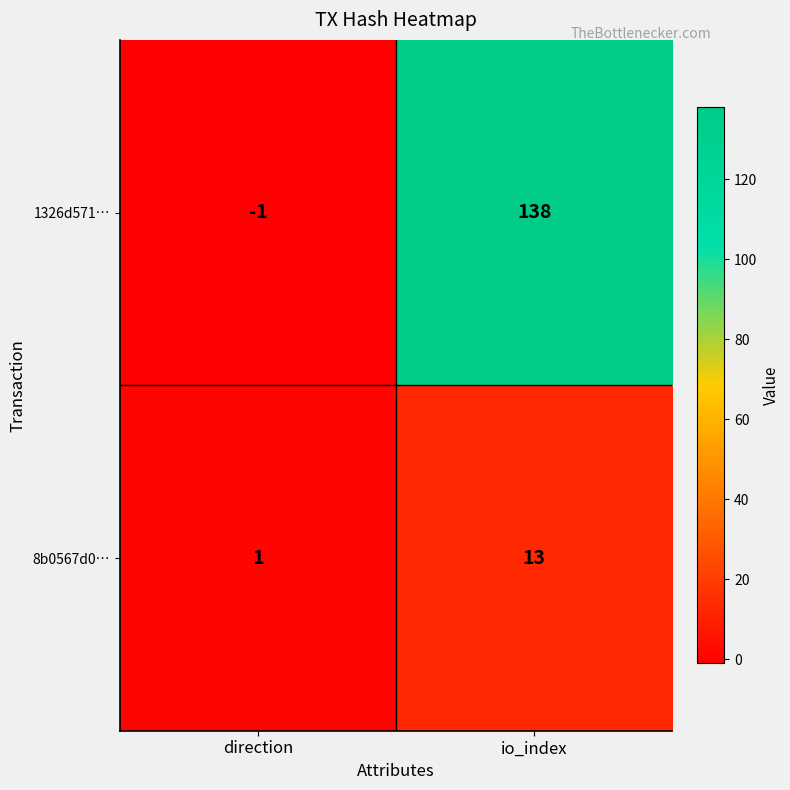

How many data points in 1326d571… are less than 138?

1